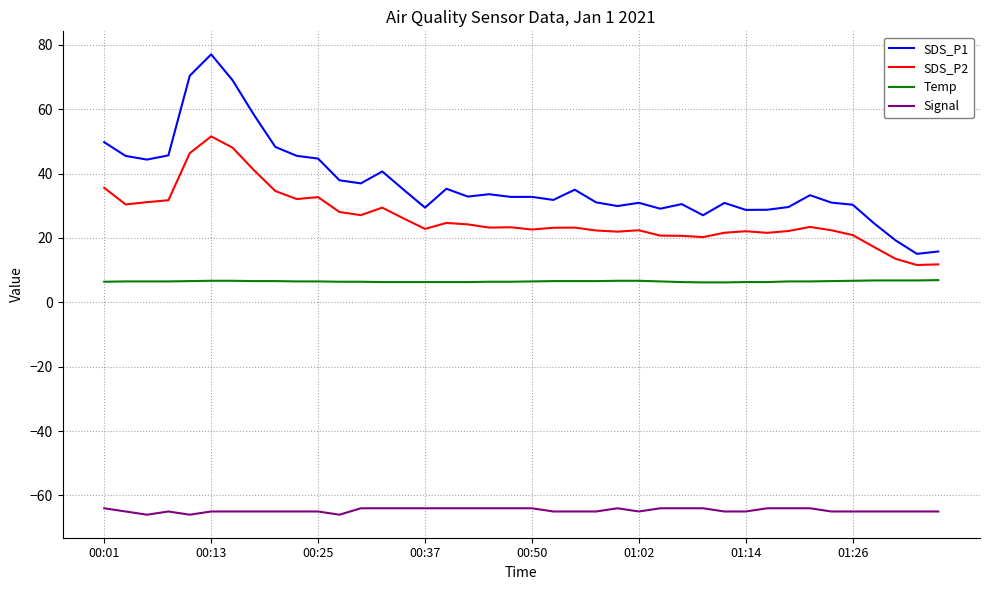

List the series in order of their peak value, lowest first.

Signal, Temp, SDS_P2, SDS_P1